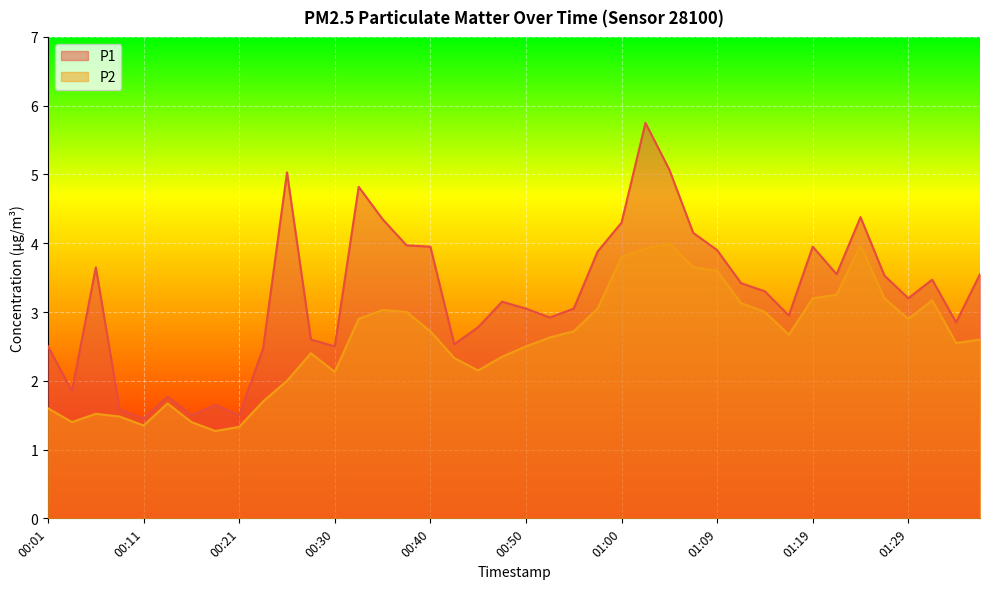

What is the label of the 19th point from the right?

00:52